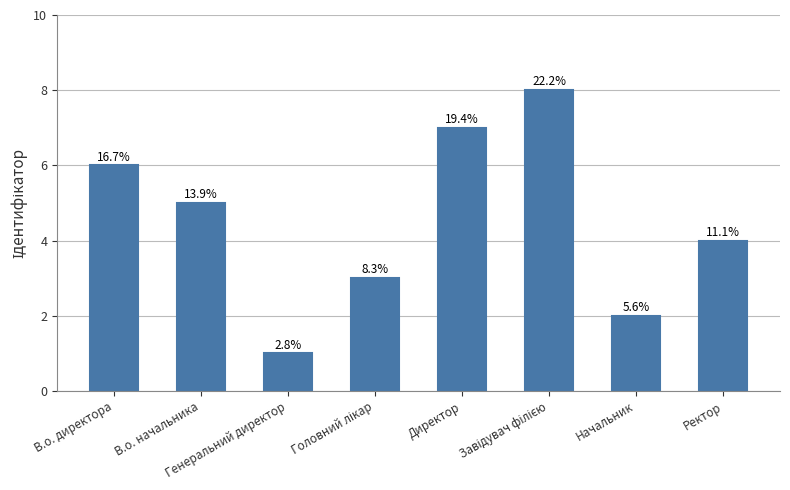

What is the maximum value shown in the chart?

8